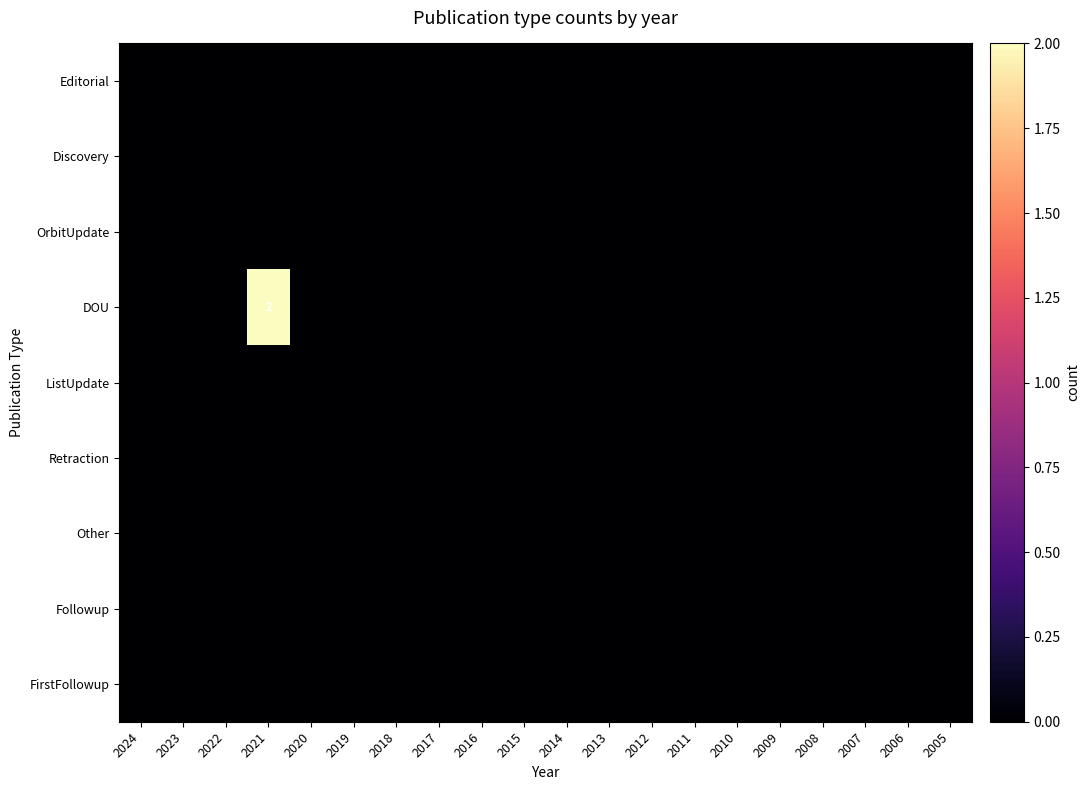

Which category has the lowest value across all series?

2024